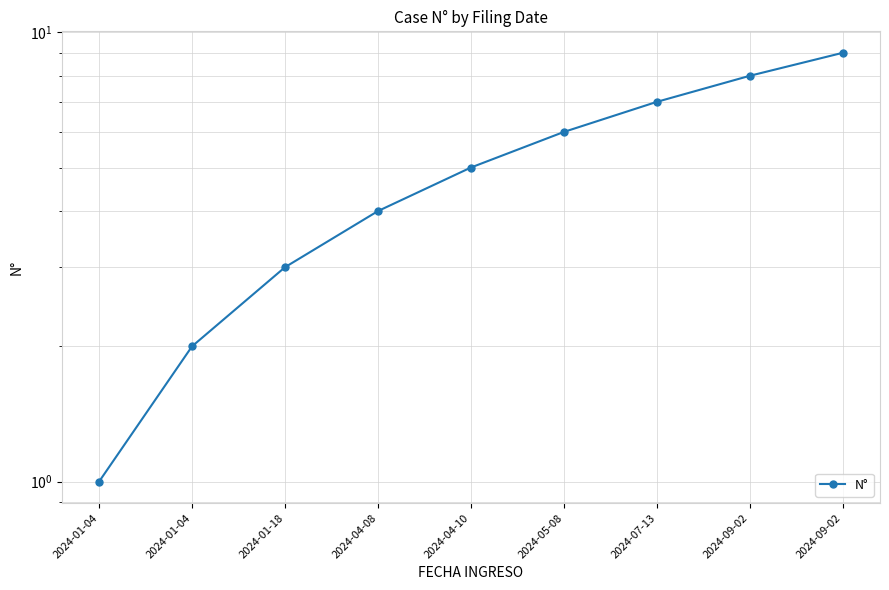

Rank the categories by value from highest to lowest.

2024-09-02, 2024-09-02, 2024-07-13, 2024-05-08, 2024-04-10, 2024-04-08, 2024-01-18, 2024-01-04, 2024-01-04